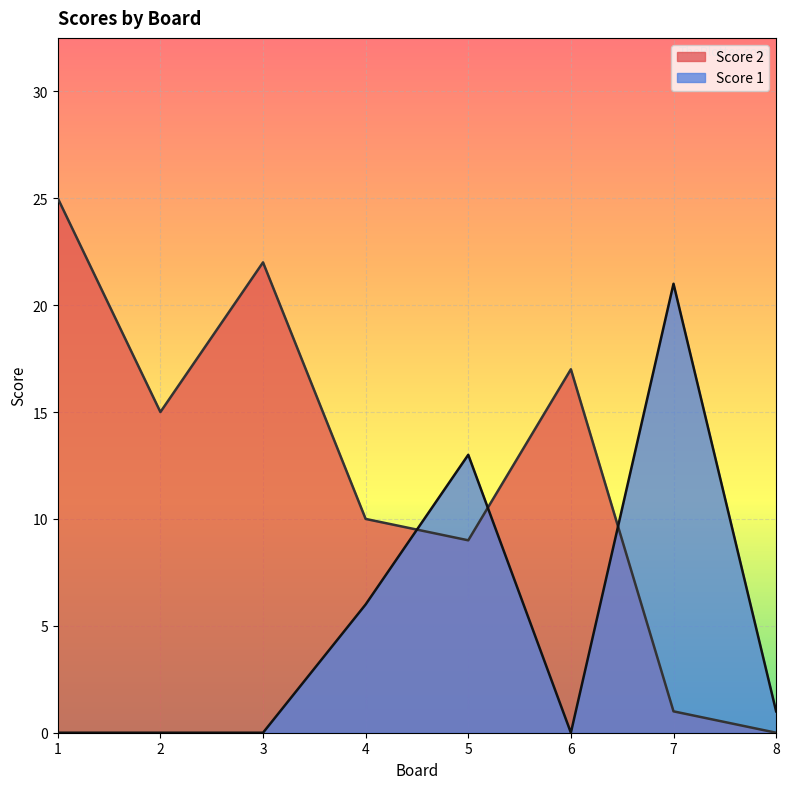

Is it true that Score 1 equals 13 at 5?

True